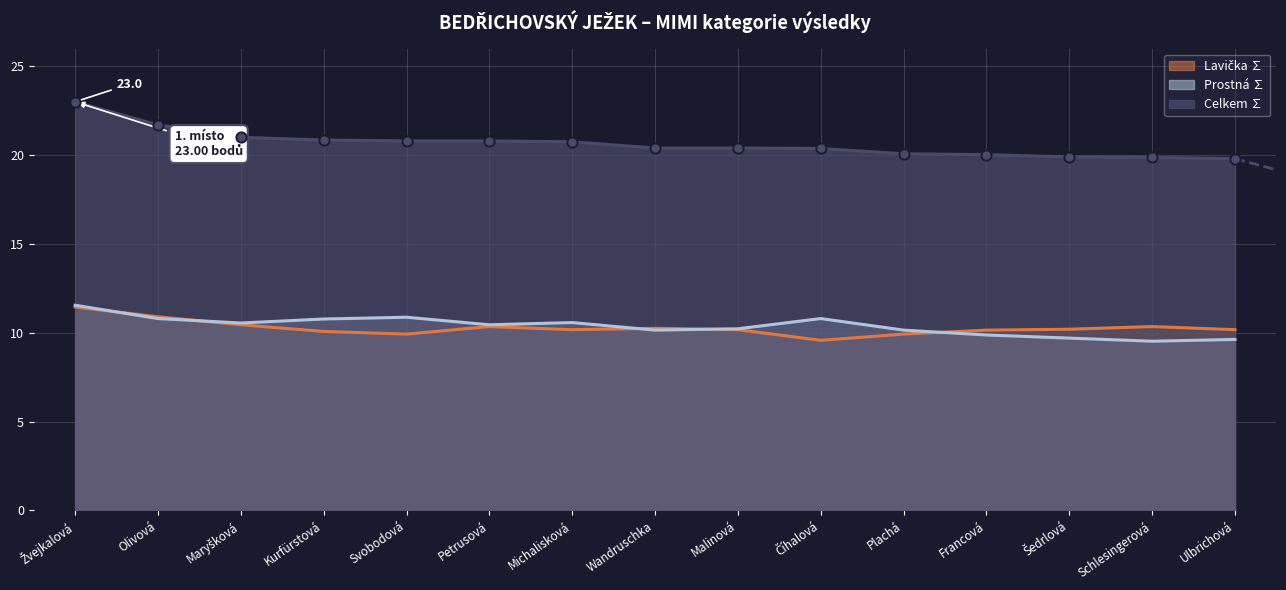

Which series reaches the maximum Y coordinate?

Celkem ∑